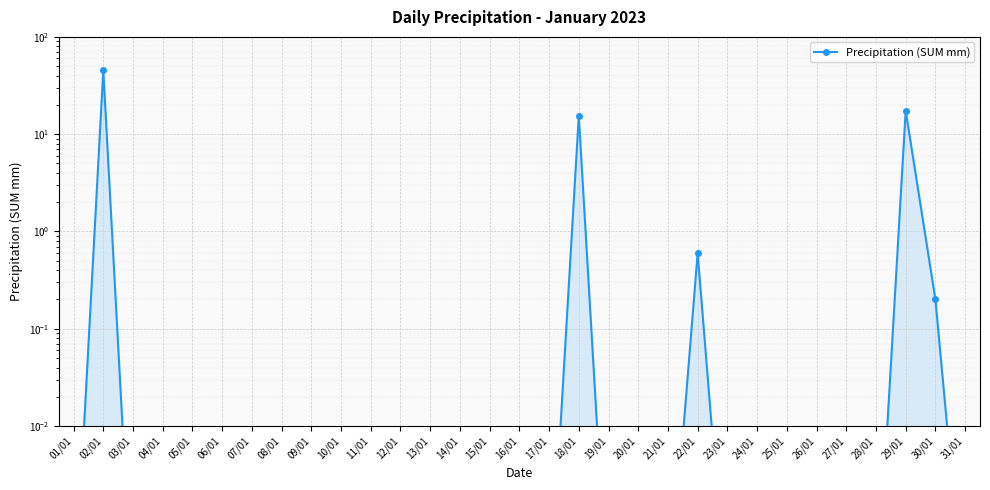

What is the label of the 31st point from the right?

01/01